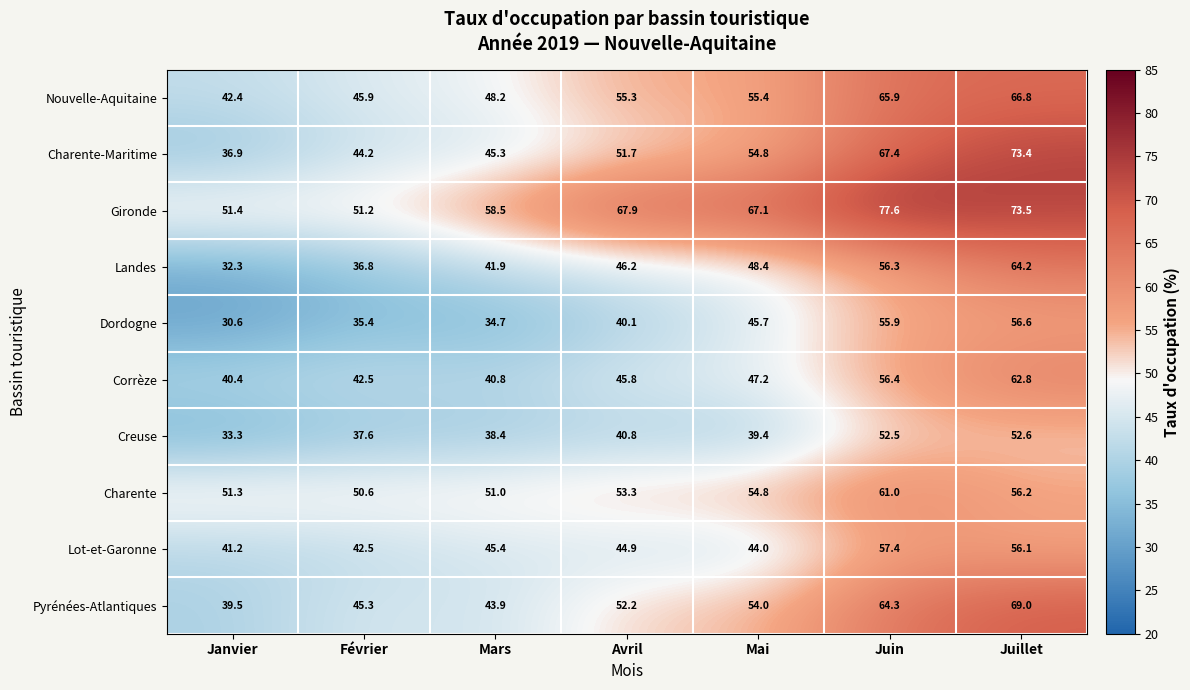

Count the number of data series in this chart.

10